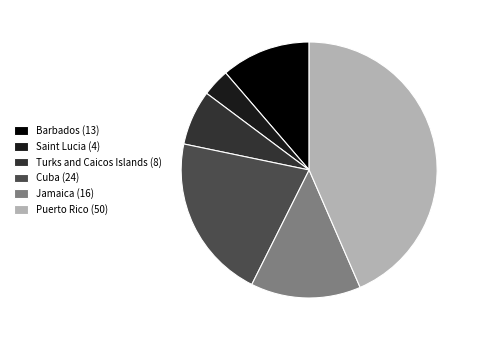

Do Cuba (24) and Turks and Caicos Islands (8) together represent more than half of the pie?

No